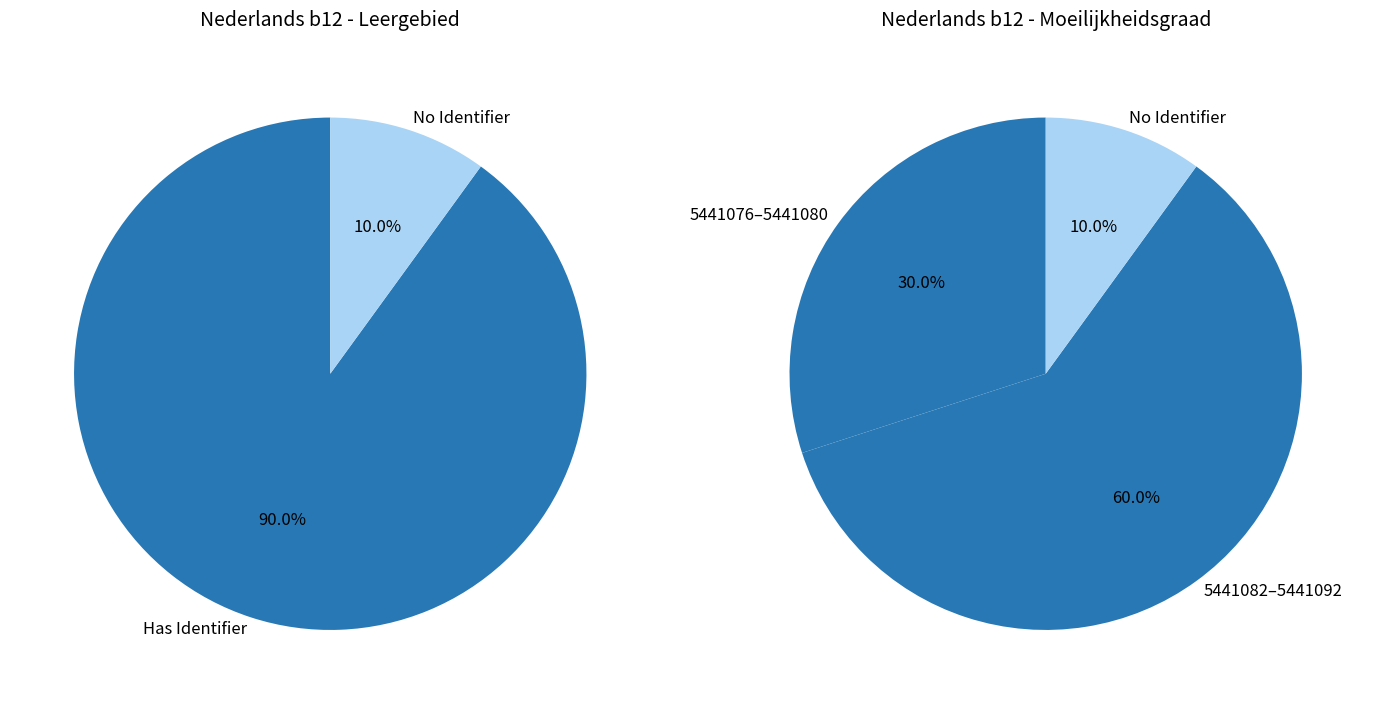

Is it true that Woordenschat is 1% of the pie?

False